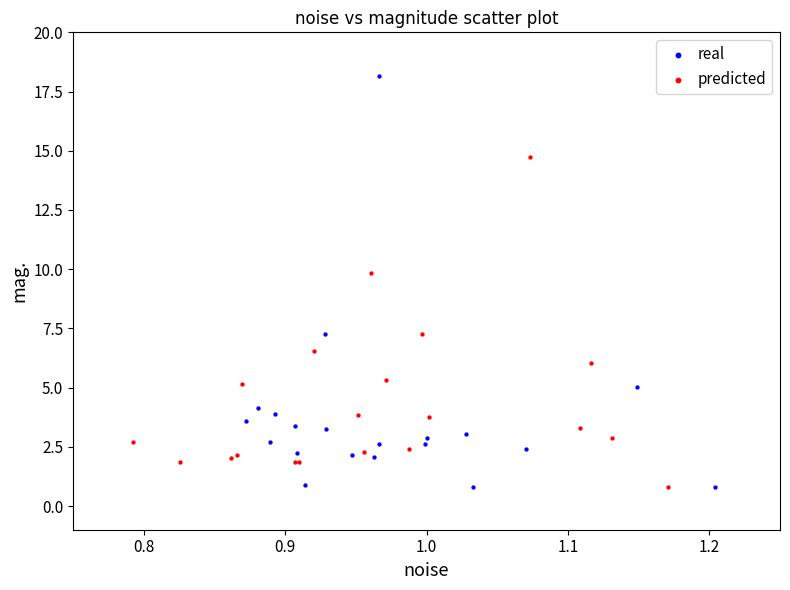

Which series has the widest spread of Y values?

real